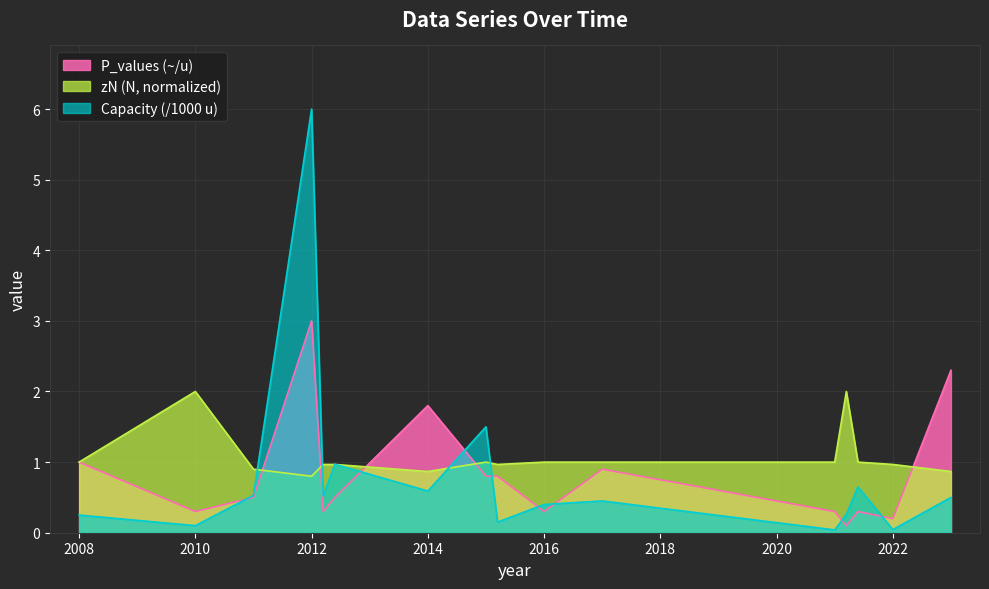

Is it true that P_values (~/u) equals 2.7 at 2014?

False